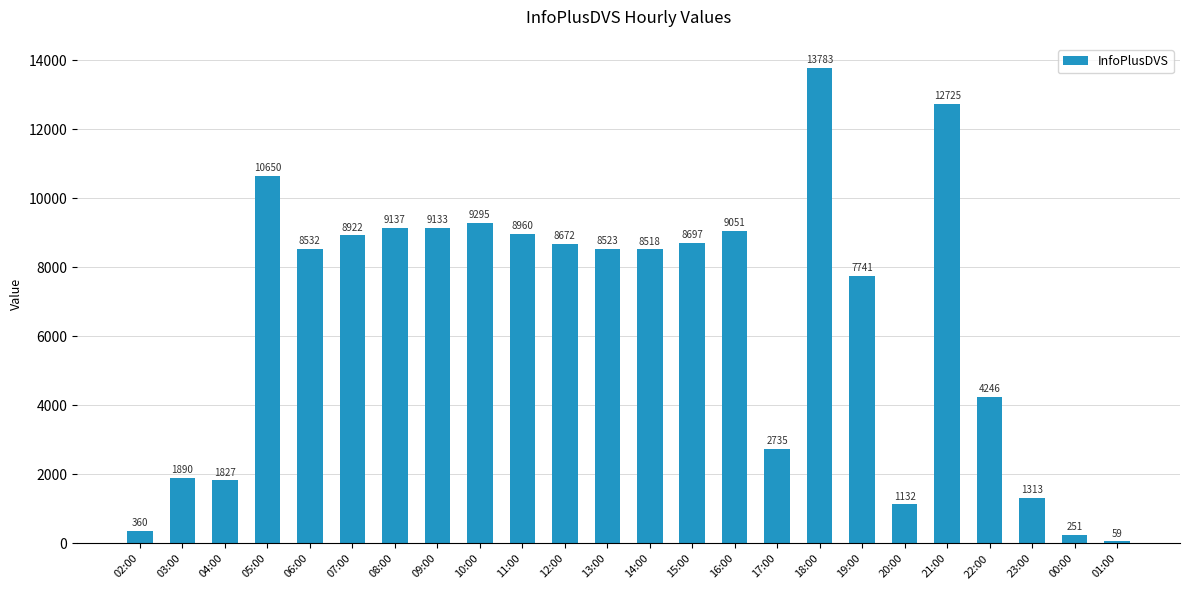

Reading right to left, extract all data points from this chart.

59	251	1313	4246	12725	1132	7741	13783	2735	9051	8697	8518	8523	8672	8960	9295	9133	9137	8922	8532	10650	1827	1890	360